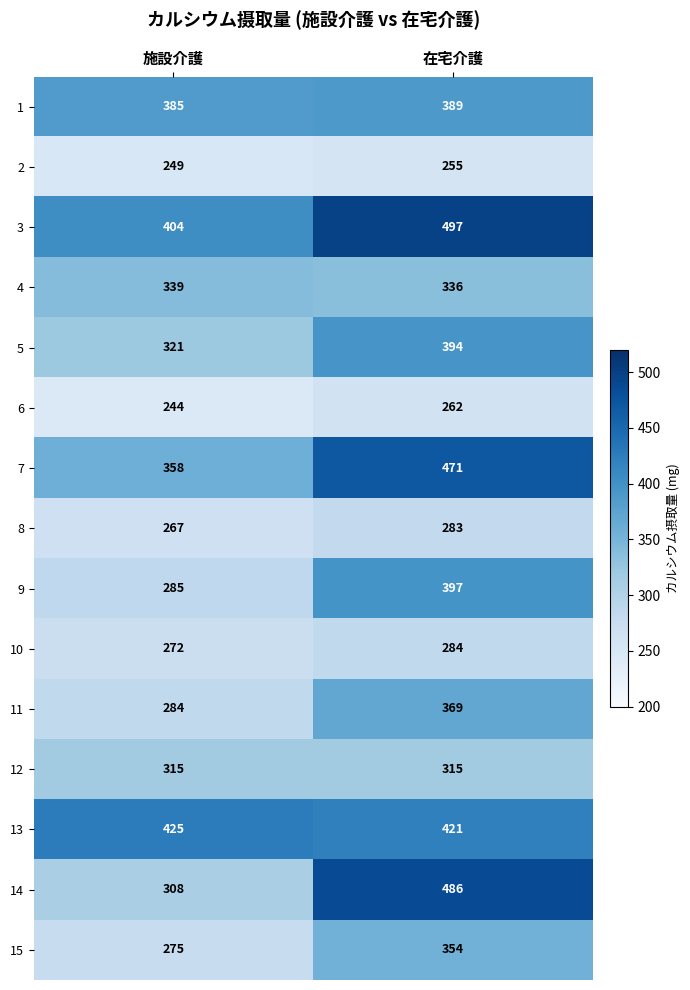

Reading right to left, what are all the values shown in this chart?

1: 389	385
2: 255	249
3: 497	404
4: 336	339
5: 394	321
6: 262	244
7: 471	358
8: 283	267
9: 397	285
10: 284	272
11: 369	284
12: 315	315
13: 421	425
14: 486	308
15: 354	275